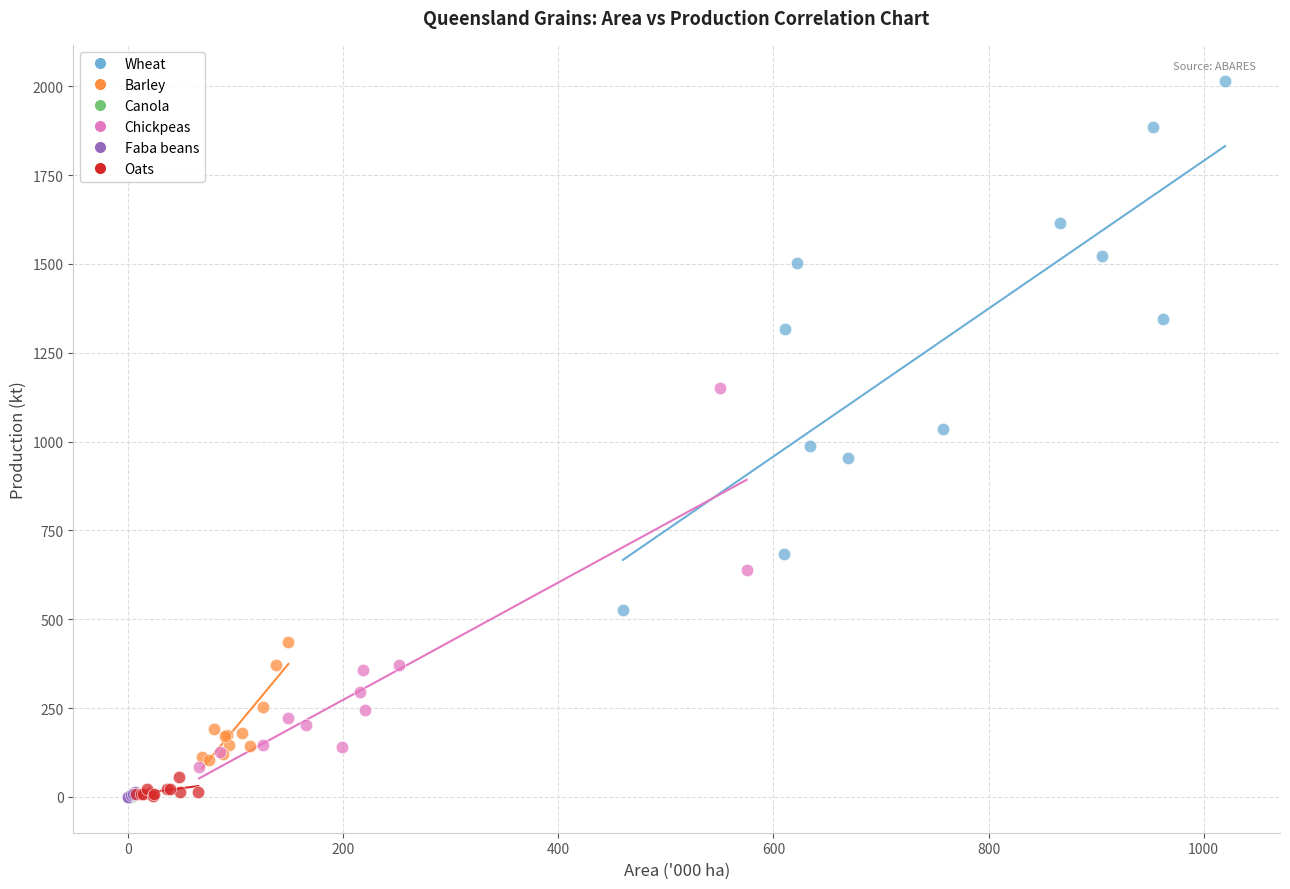

Which series reaches the maximum Y coordinate?

Wheat